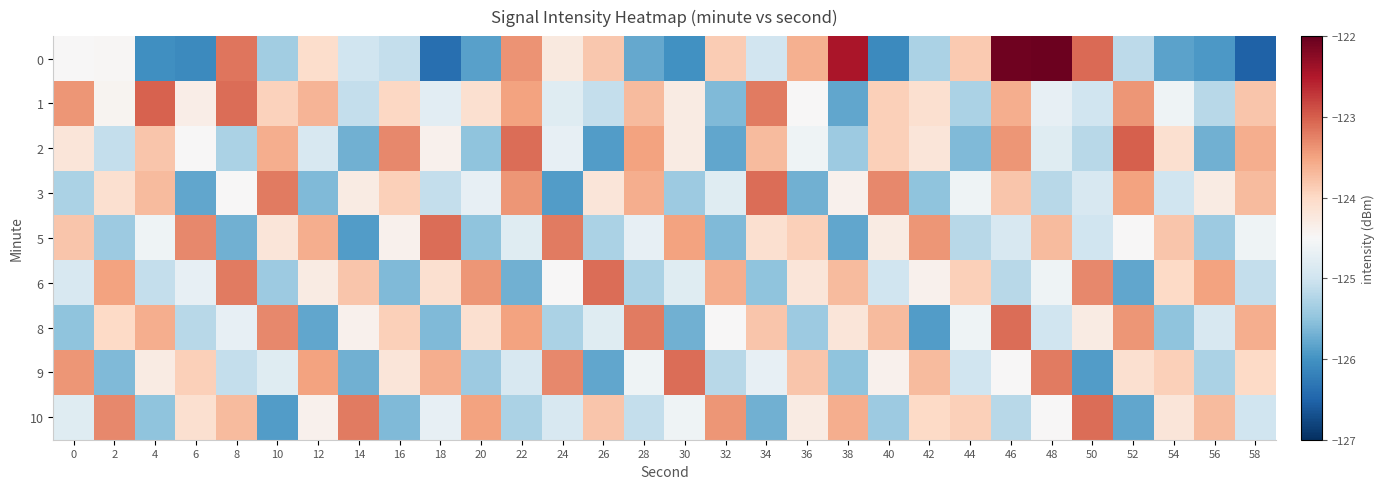

Which has a higher value, 30 or 32?

32